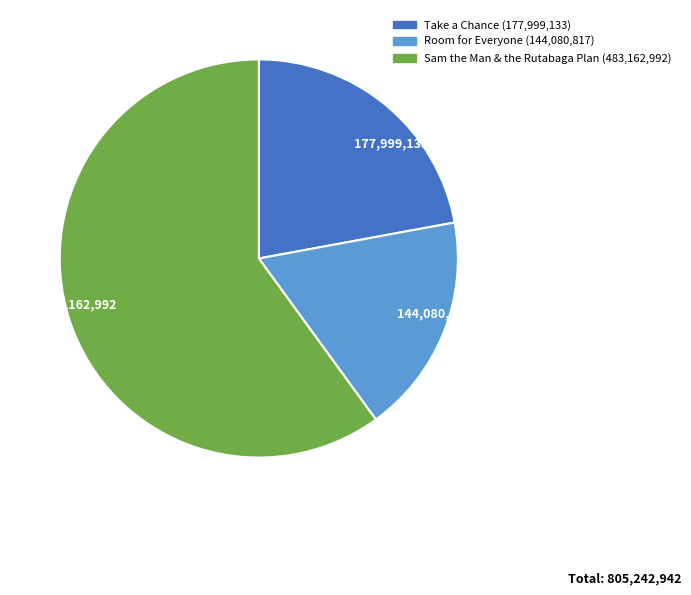

What is the majority slice?

483,162,992